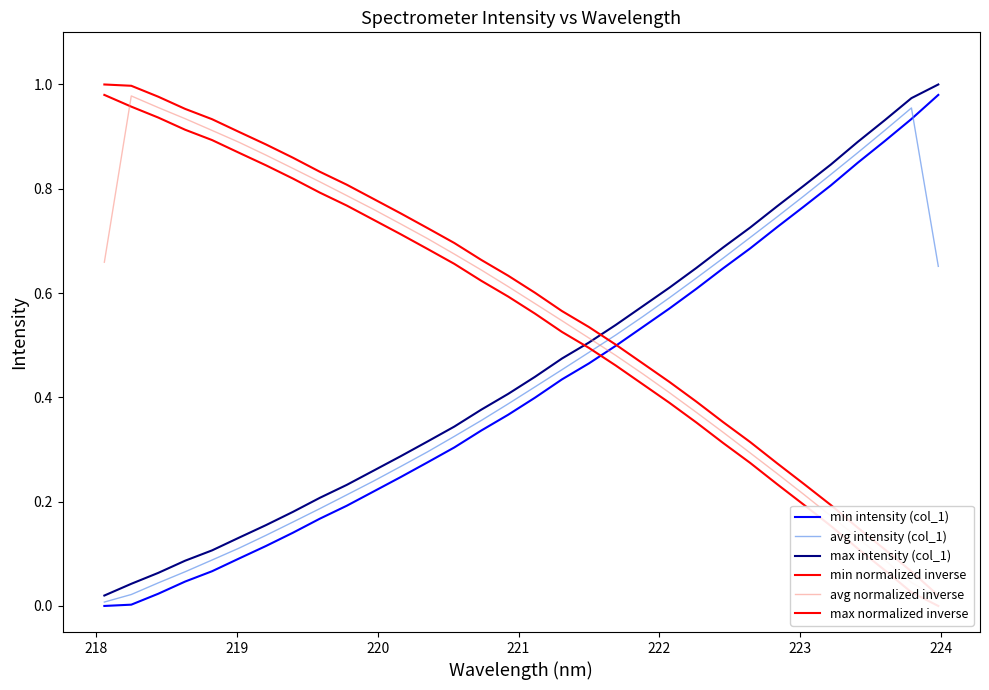

List the series in order of their peak value, lowest first.

avg intensity (col_1), avg normalized inverse, min intensity (col_1), min normalized inverse, max intensity (col_1), max normalized inverse